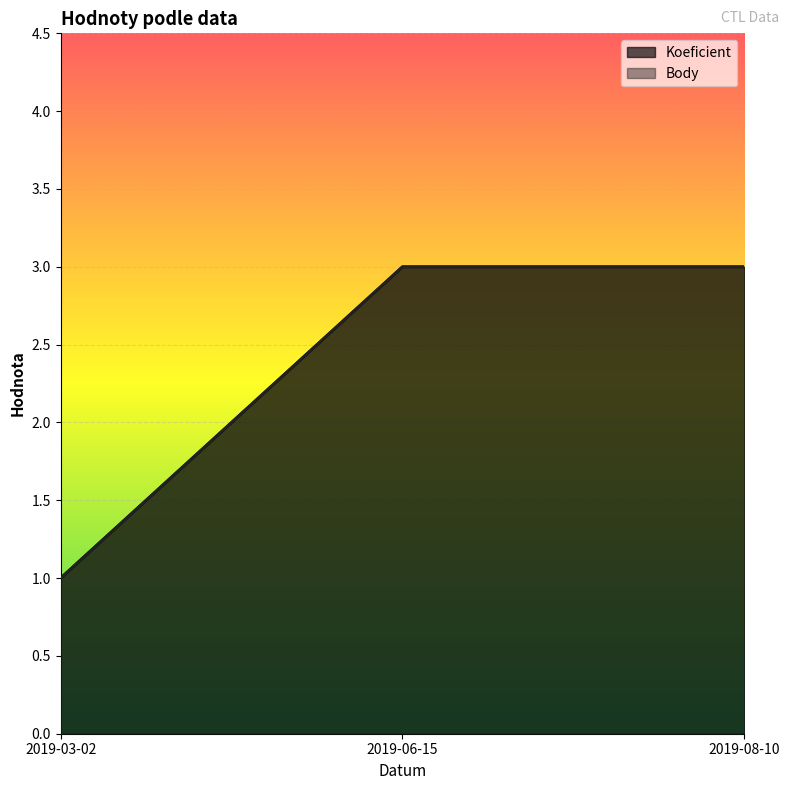

Which series has the largest total across all categories?

Koeficient